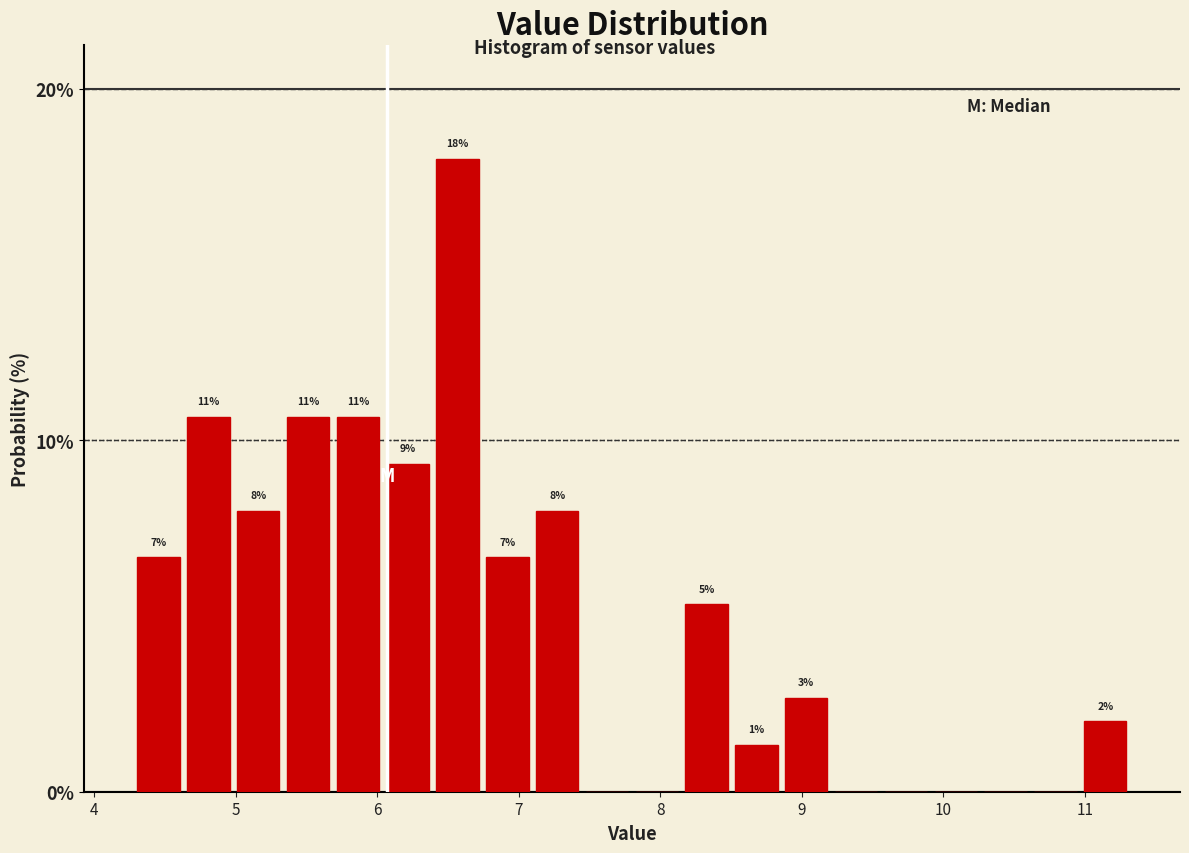

Around what value on the x-axis is the tallest bar? Give the approximate position of its centre, as read against the axis.

6.6